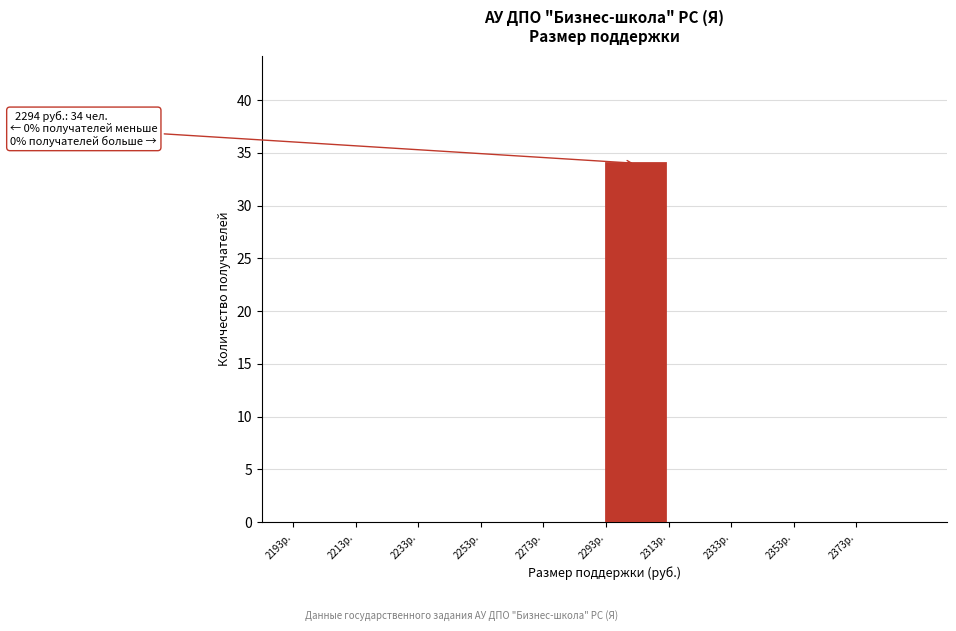

Over which range of the x-axis is the bar tallest?

2294 to 2314